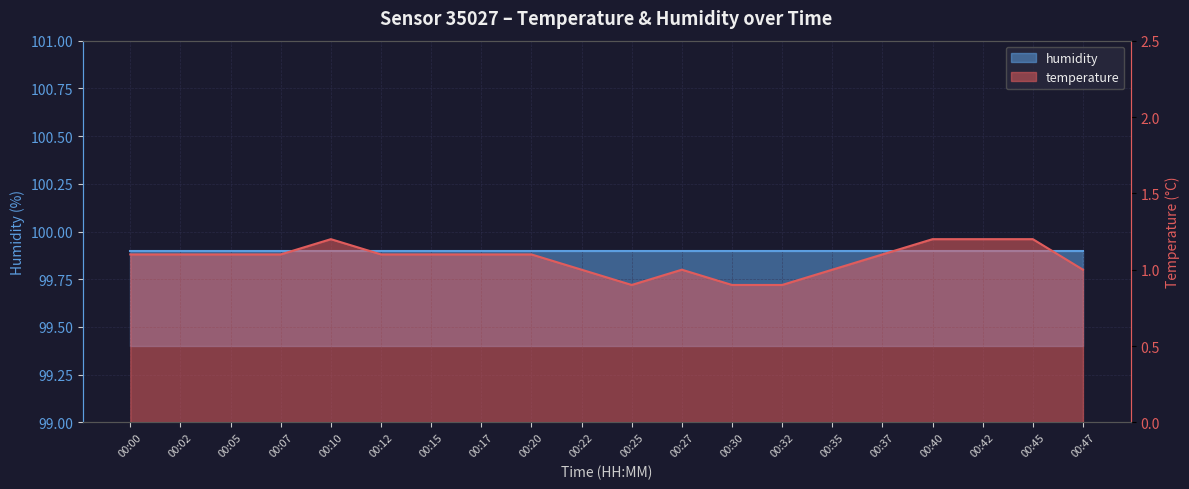

How many points are lower than both their immediate neighbors (excluding endpoints)?

1